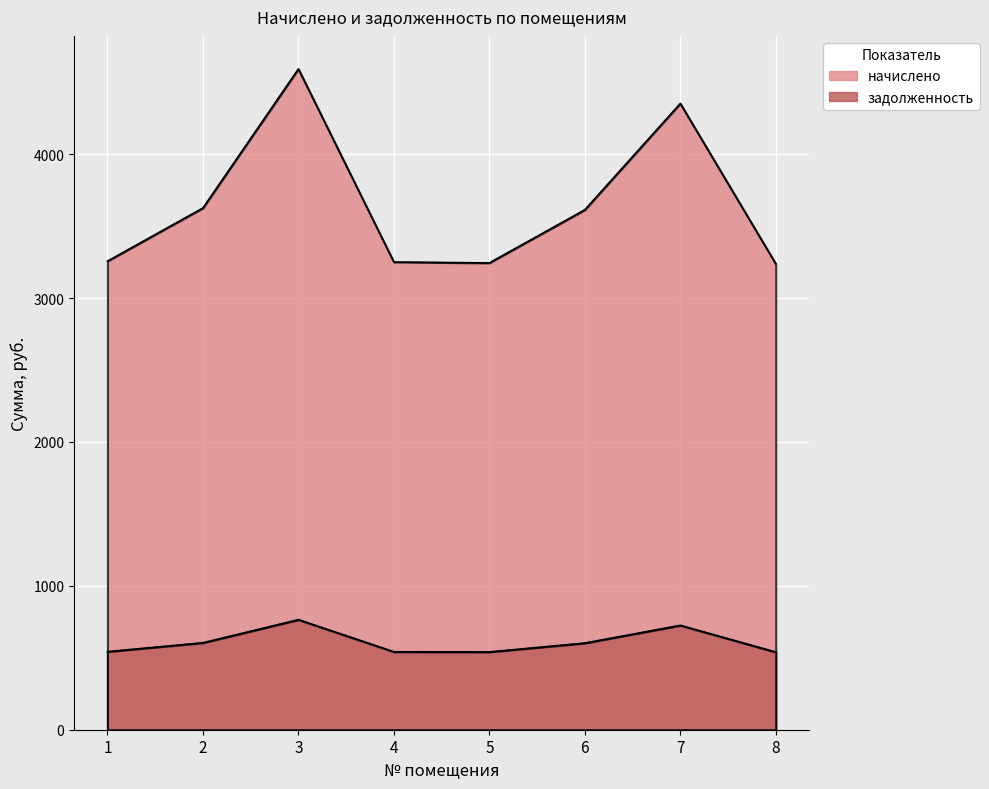

Which series has the widest spread of values?

начислено